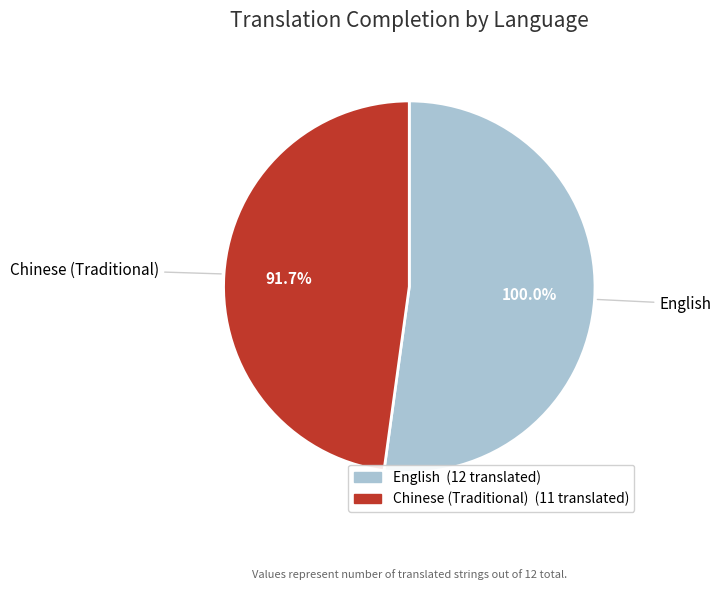

Between Chinese (Traditional) and English, which is larger?

English